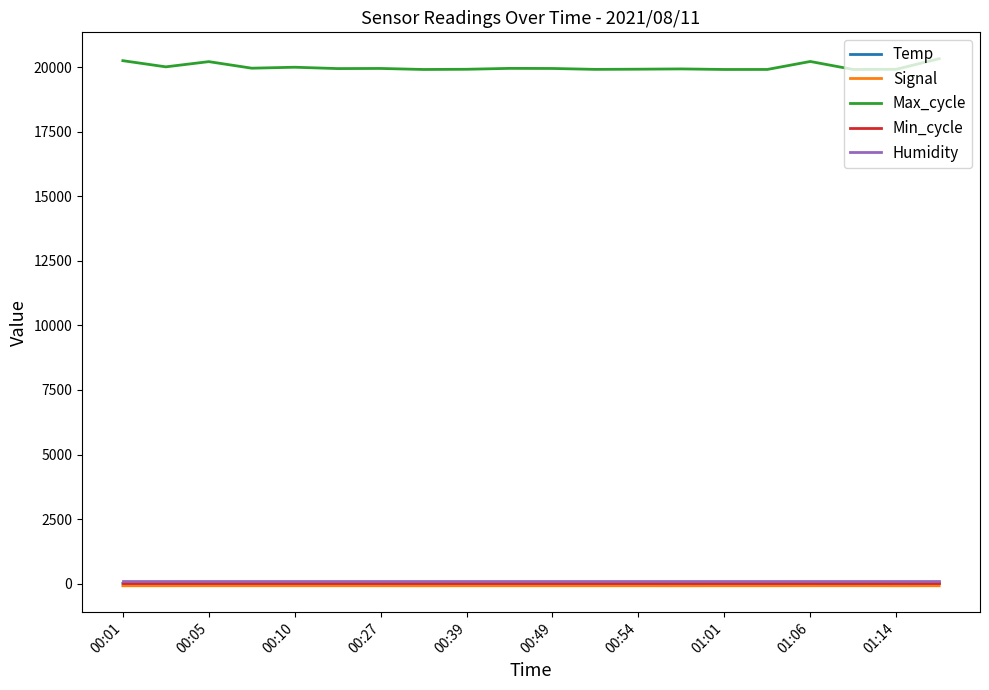

Which series has the widest spread of values?

Max_cycle